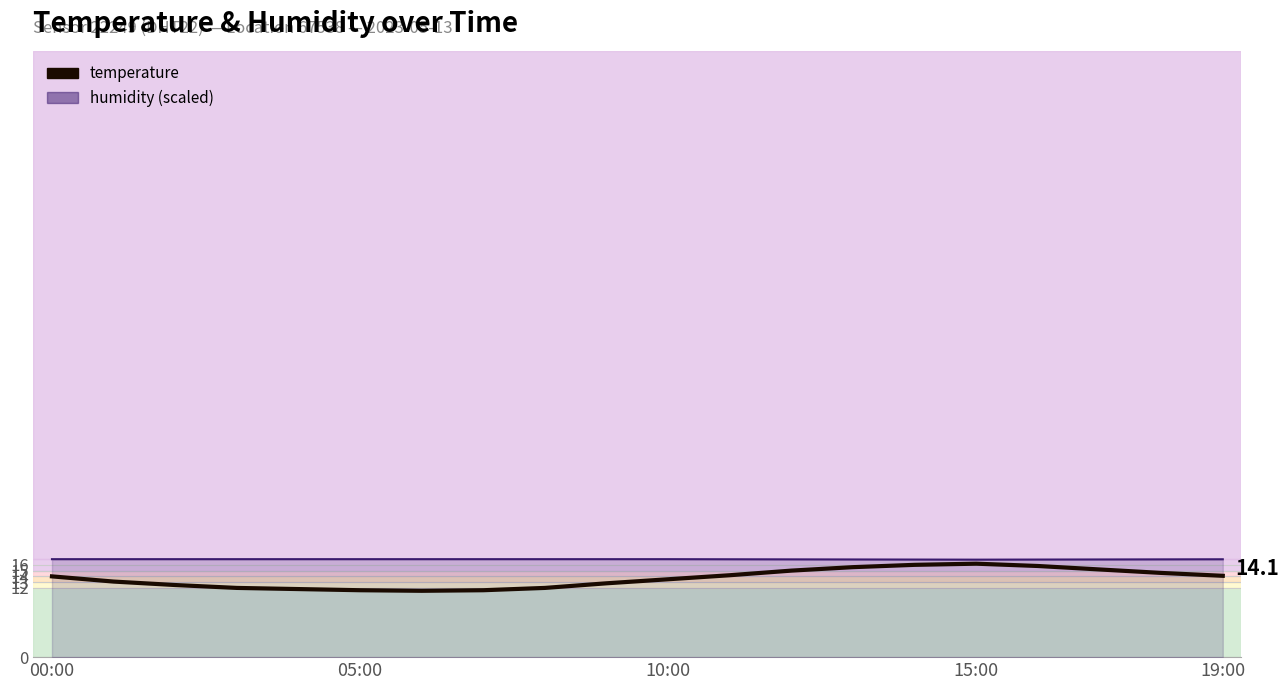

What is the maximum value shown in the chart?

17.0